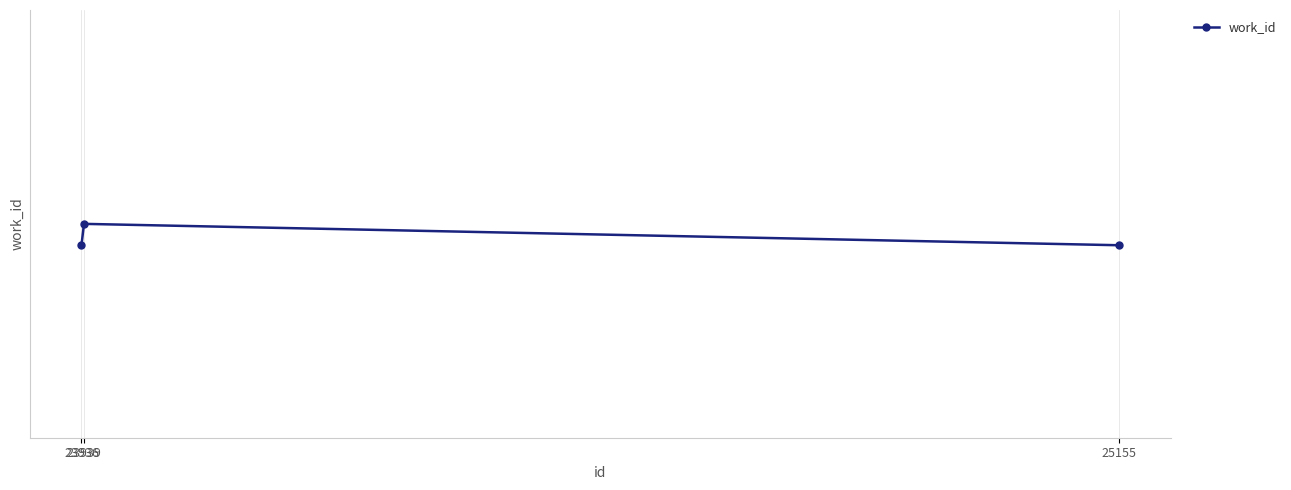

How many values are between 7929 and 7930?

3